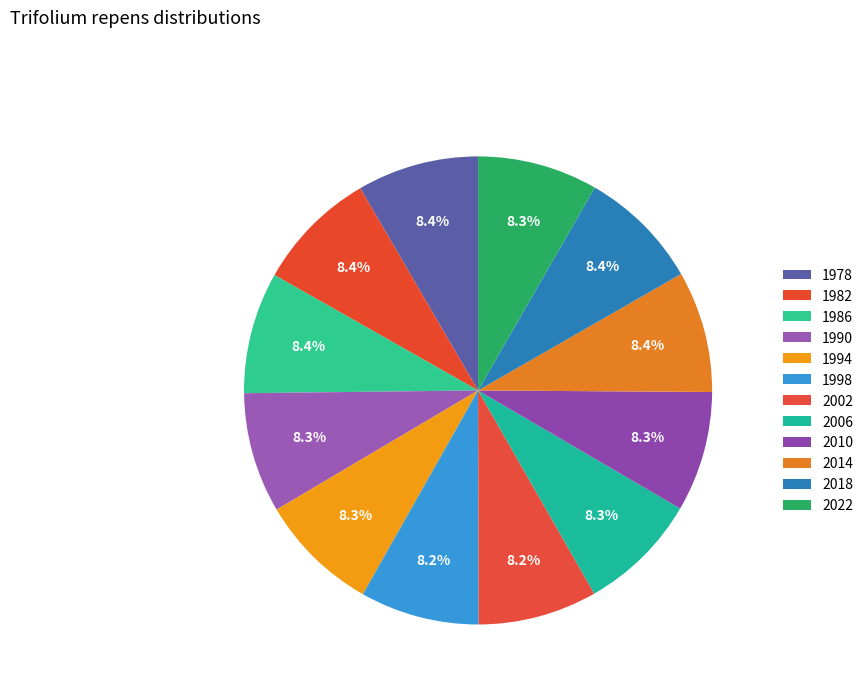

To the nearest percent, what percentage of the pie is 1986?

8%